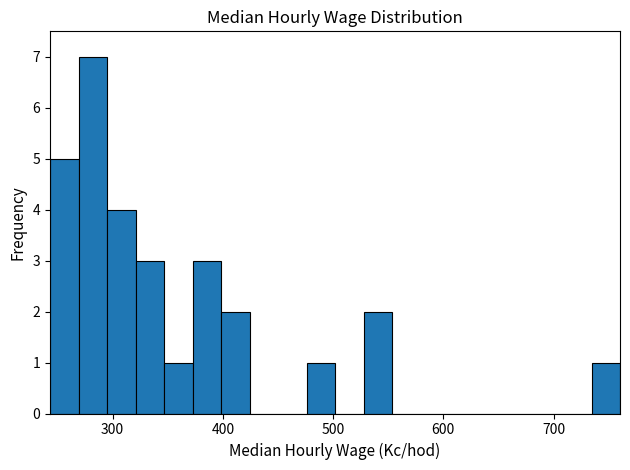

Read against the x-axis, roughly where is the centre of the tallest bar?

280